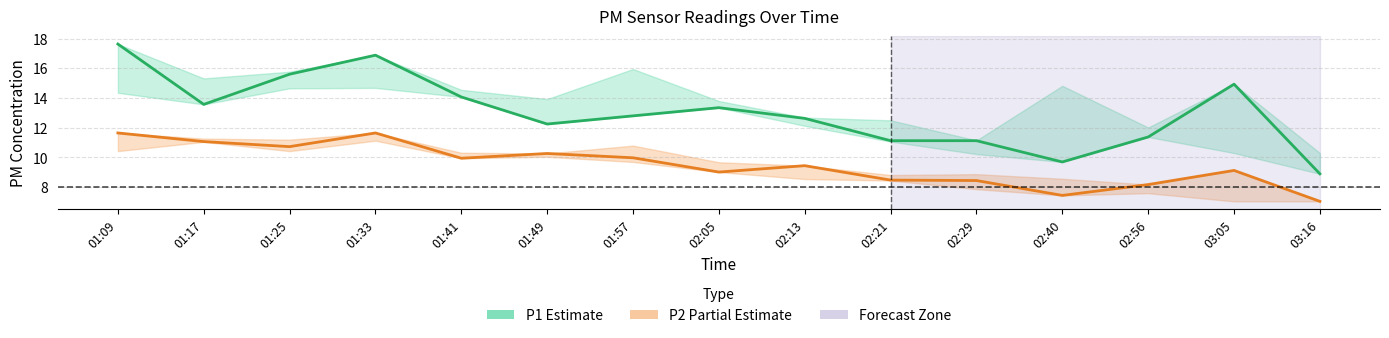

What is the label of the 3rd point from the left?

01:25